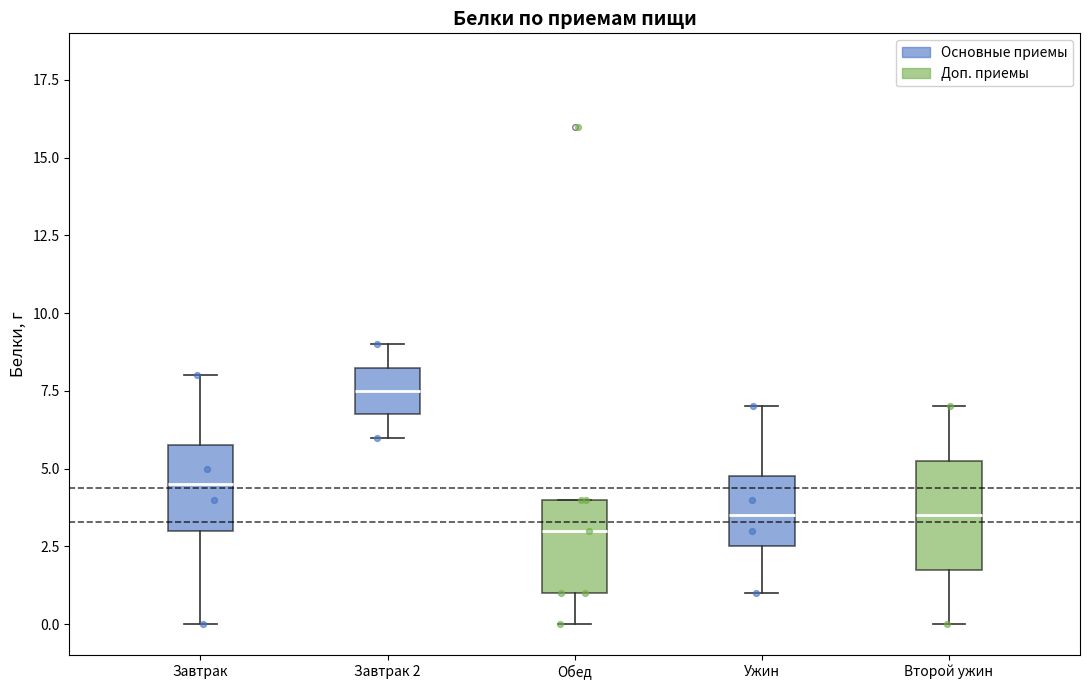

Comparing the boxes themselves (not the whiskers), which one is the tallest?

Второй ужин